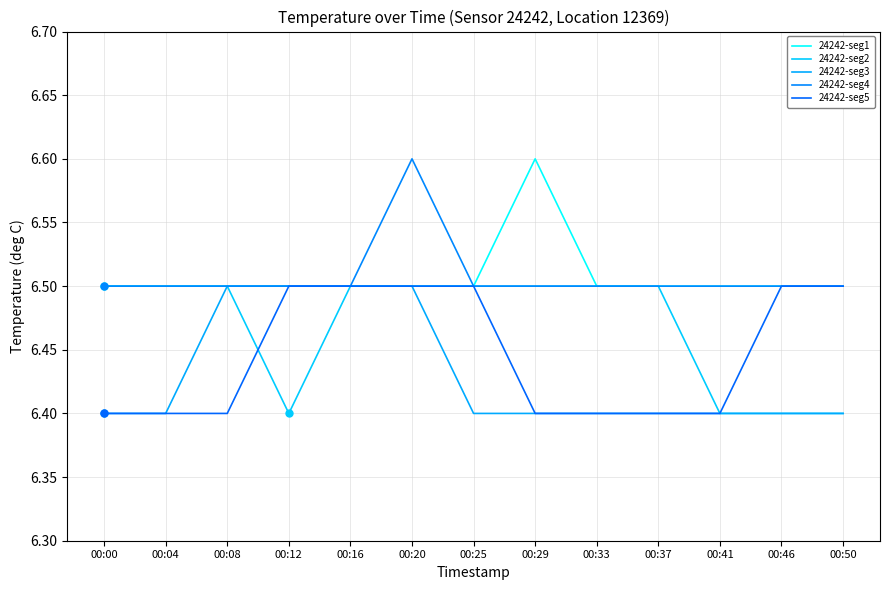

What is the lowest value of the 24242-seg5 series?

6.4